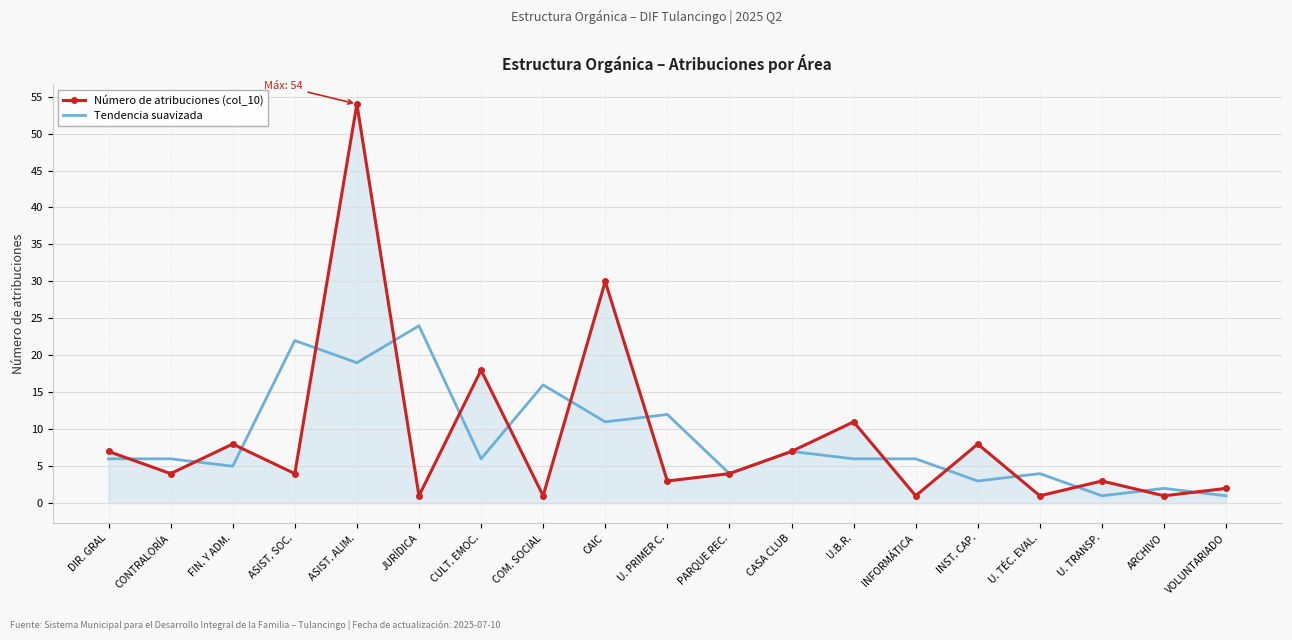

What is the maximum value shown in the chart?

54